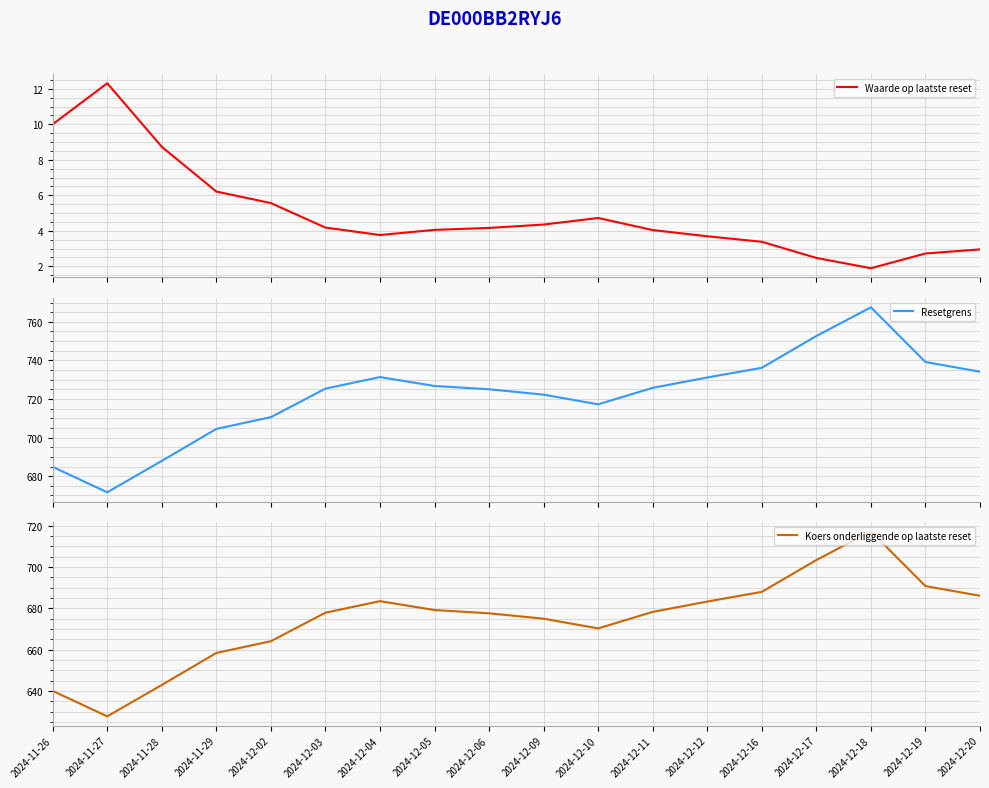

At which category does the chart reach its peak across all series?

2024-12-18